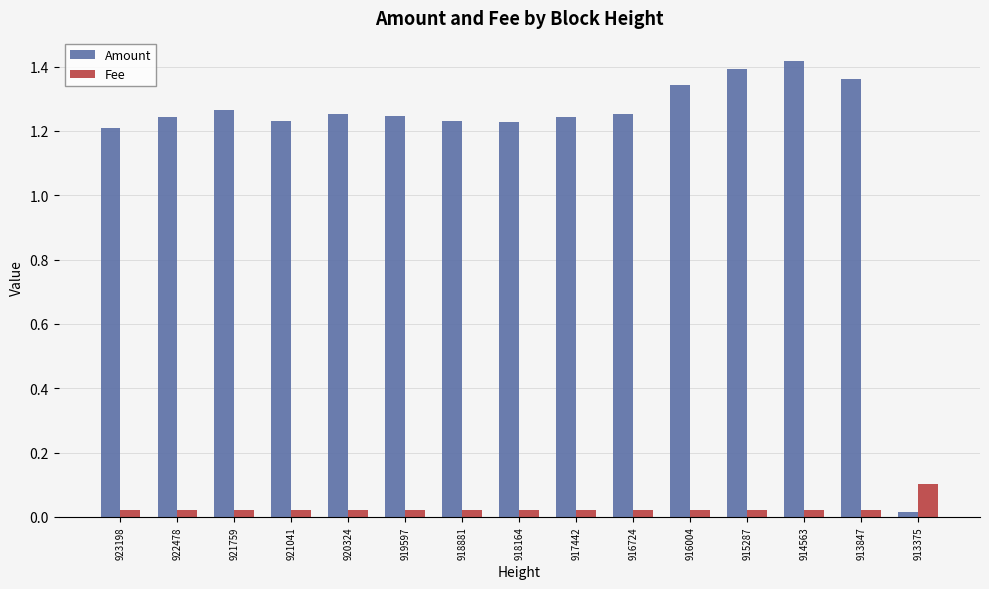

Which series has the largest total across all categories?

Amount